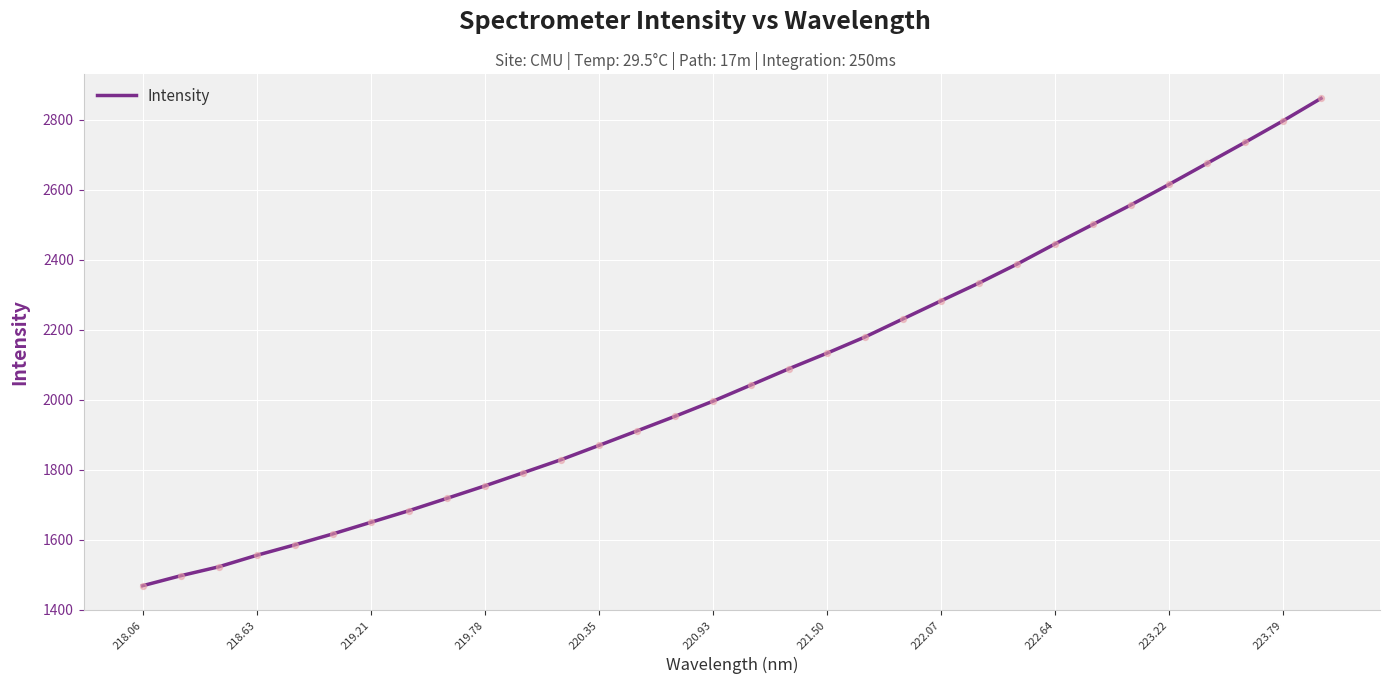

What is the greatest value displayed?

2861.2